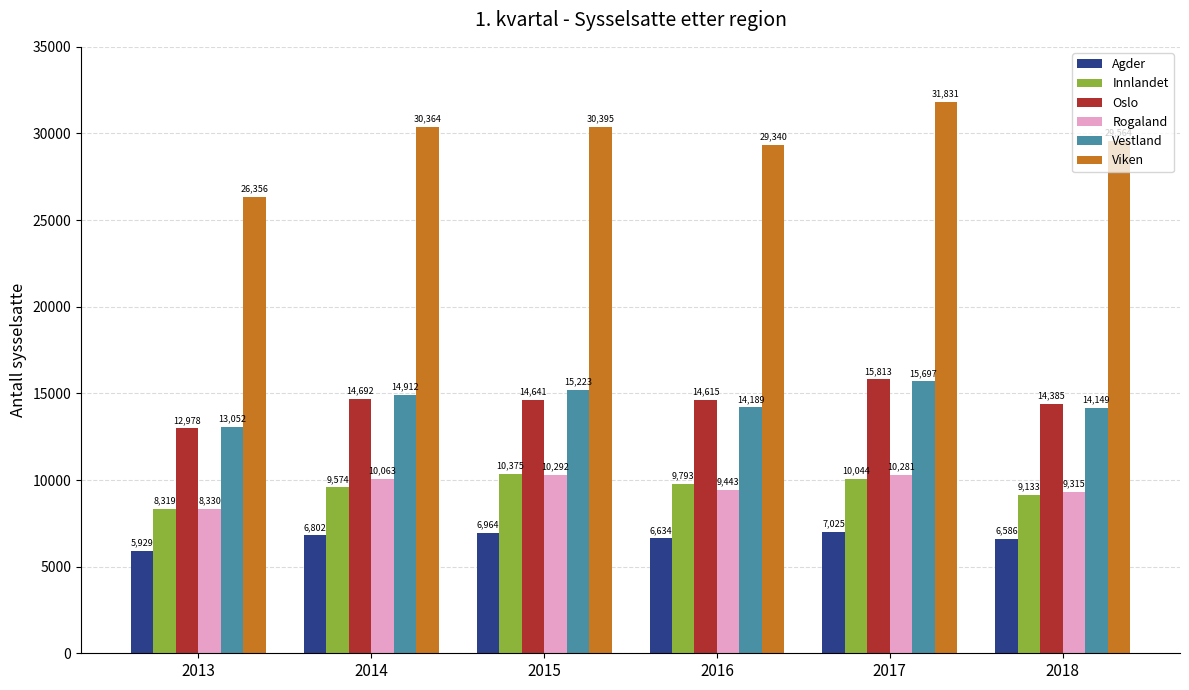

What is the difference between the highest and lowest values at 2013?

20427